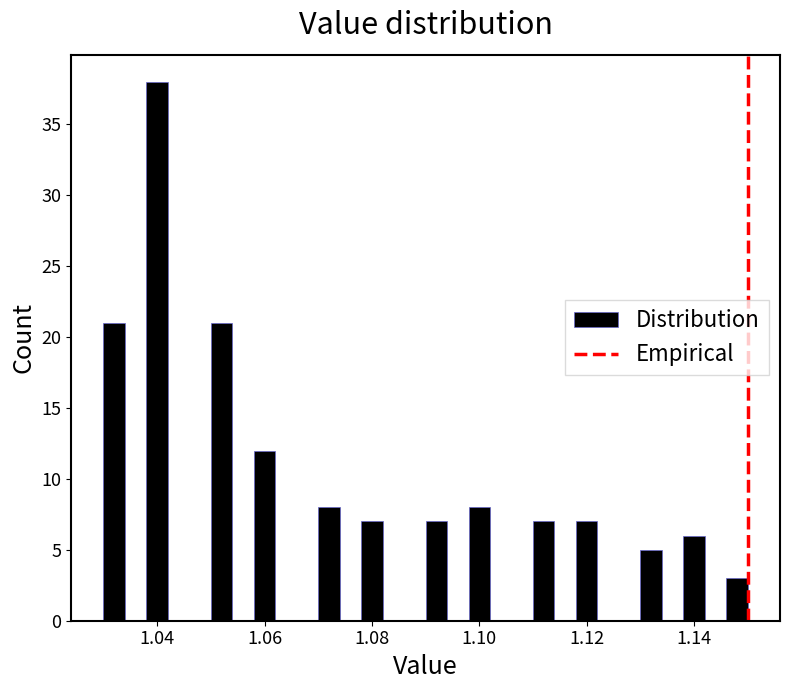

Around what value on the x-axis is the tallest bar? Give the approximate position of its centre, as read against the axis.

1.040